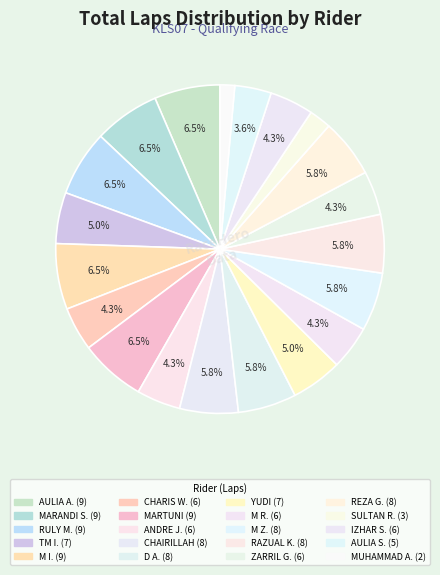

Rank the categories by value from lowest to highest.

MUHAMMAD ABRAL, SULTAN RAMADHANA, AULIA SINAGA, CHARIS WAHYU, ANDRE JULIO, M RAISUL, ZARRIL GHIFARI, IZHAR SHIDQI, TM IRVAN, YUDI, CHAIRILLAH, D ADITYA IRSANDI, M ZIKRI, RAZUAL KIRAM, REZA GUNAWAN, AULIA ANNAS, MARANDI SETYADI, RULY MAULANA, M IQBAL, MARTUNI